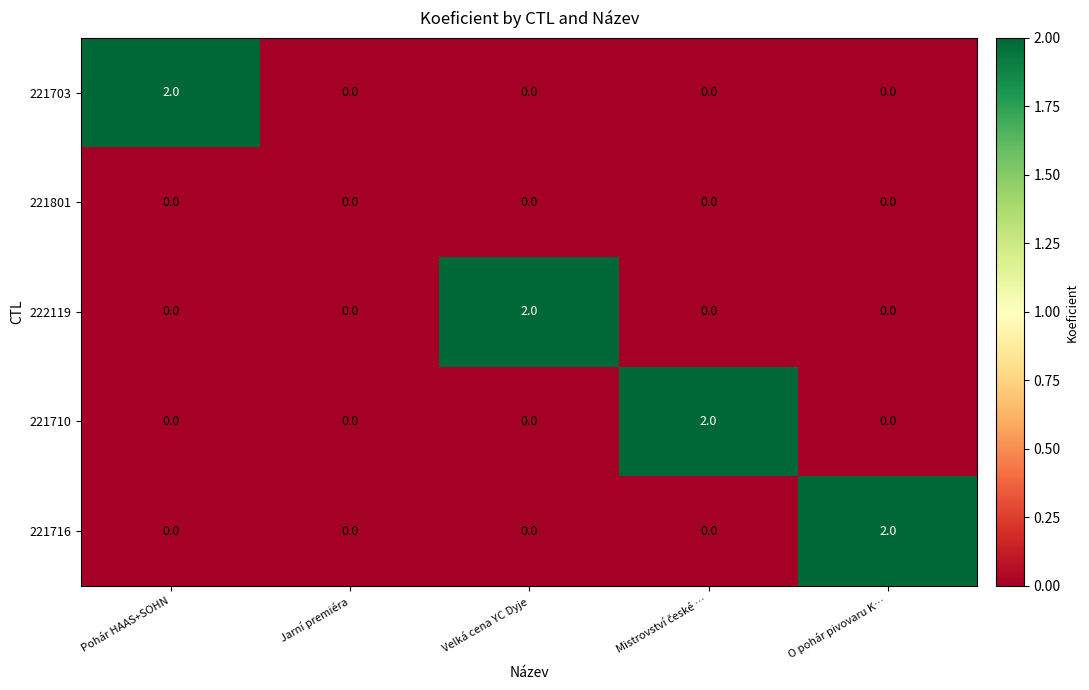

Is it true that 222119 equals 3 at Velká cena YC Dyje?

False